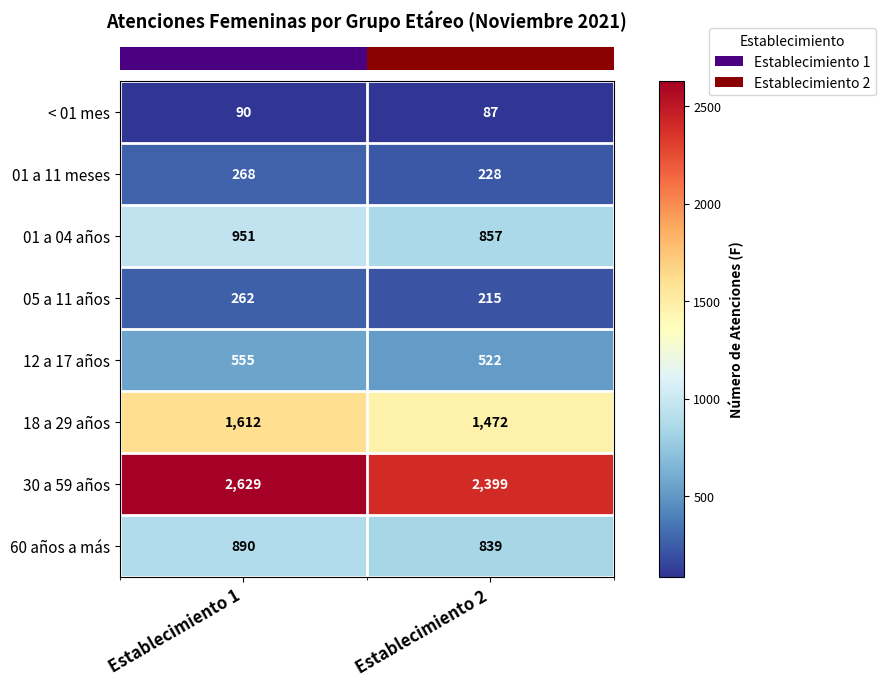

What is the approximate value of 18 a 29 años at Establecimiento 1, to the nearest 50?

1600